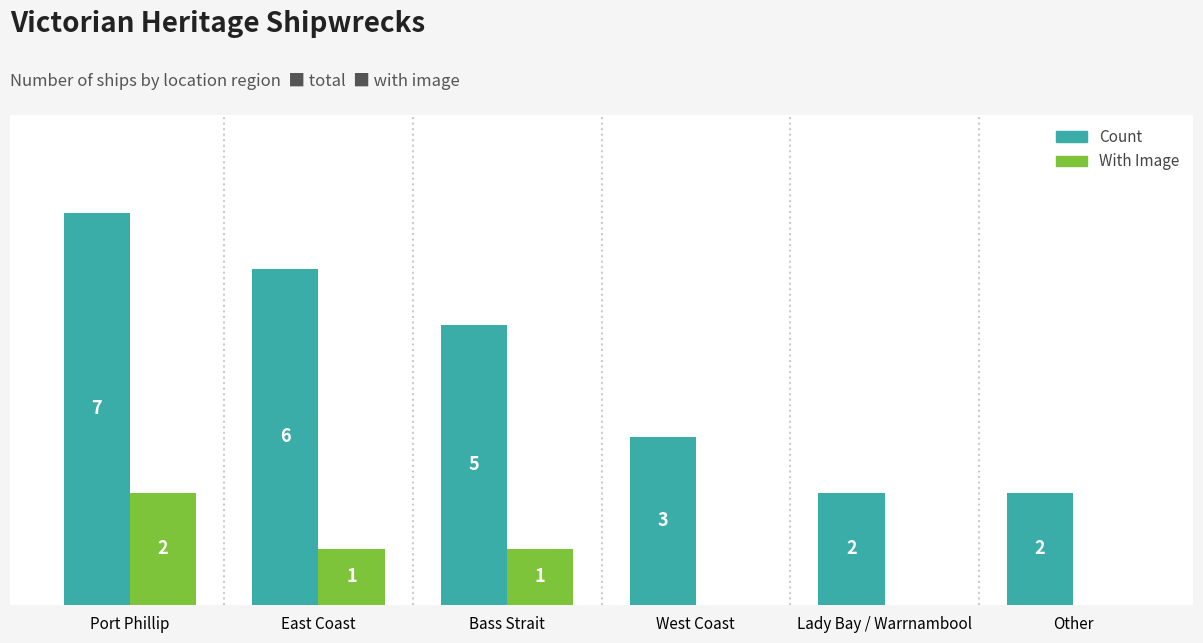

Which series changed the most between Bass Strait and Other?

Count